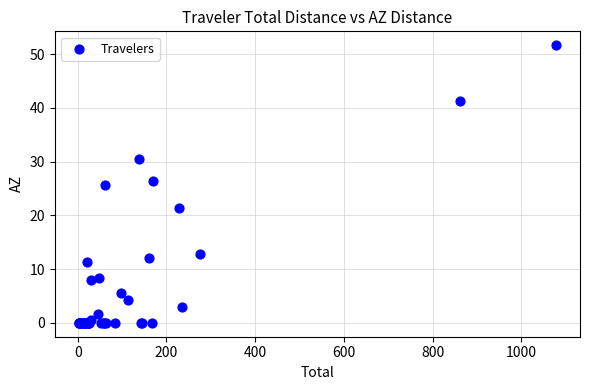

What Y value in the scatter plot is closest to 25?

25.6